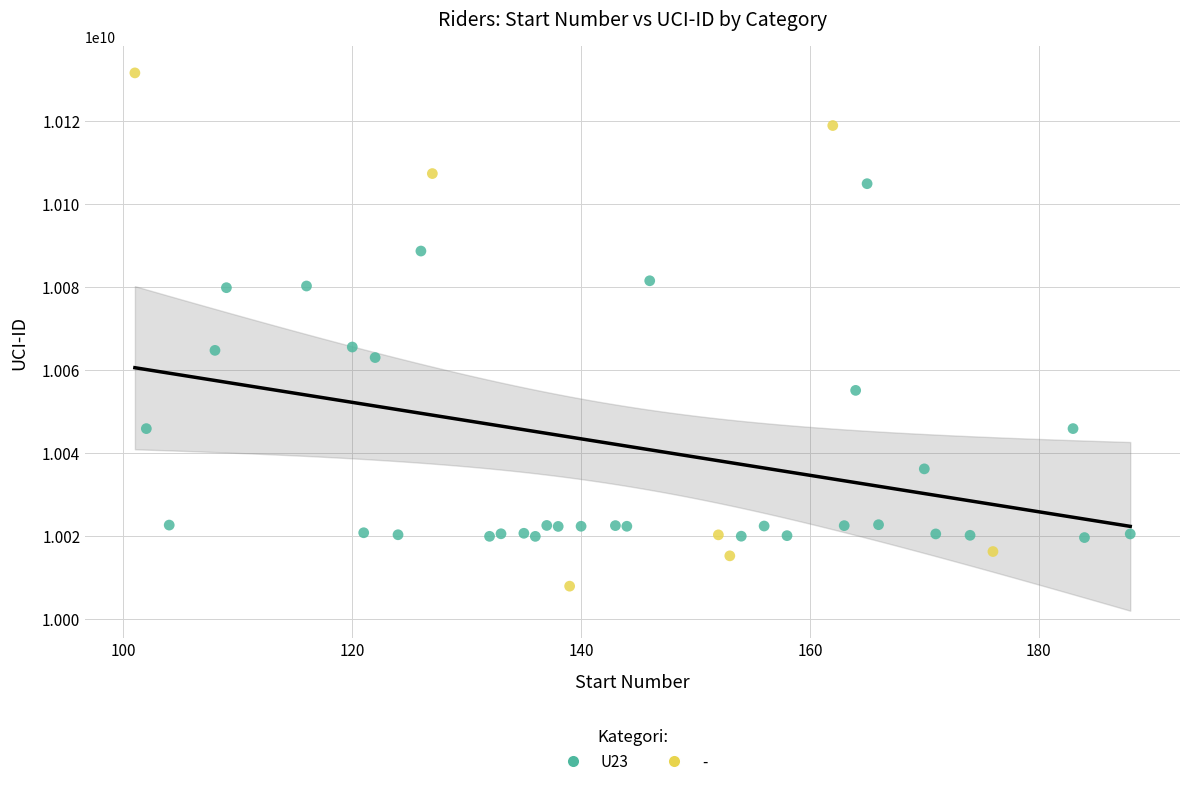

Which series reaches the maximum Y coordinate?

-